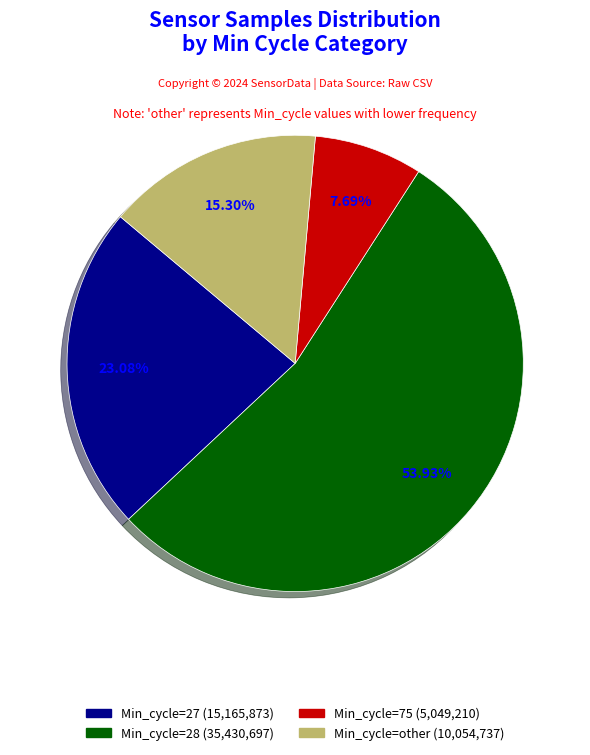

To the nearest percent, what is the average slice percentage?

25%